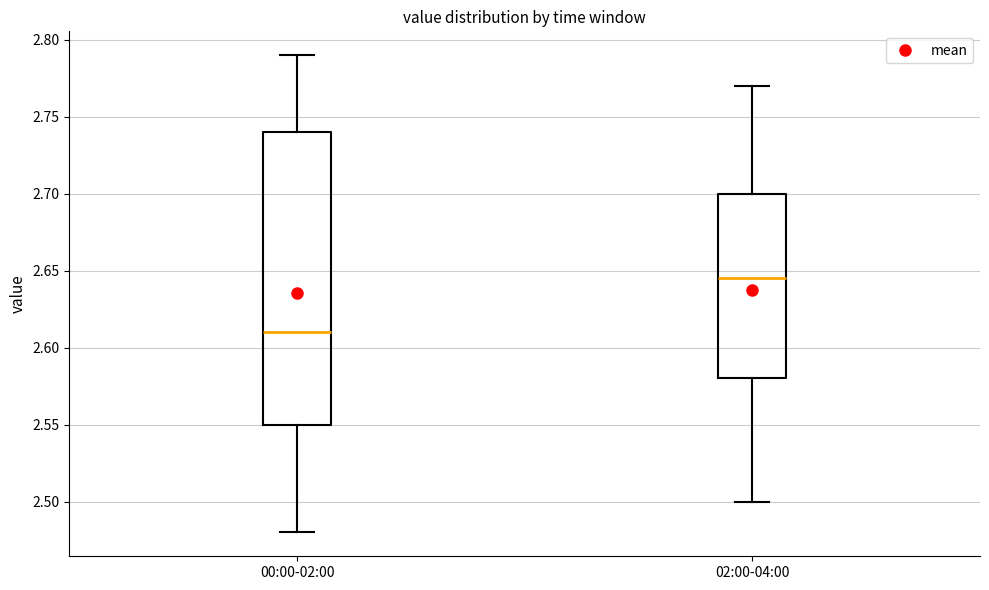

Reading left to right, read every box against the y-axis: the position of its median line, the range the box covers, and the ends of its whiskers. The values are not printed on the chart, so give them approximately, as read against the axis.

00:00-02:00: median 2.610, box 2.550 to 2.740, whiskers 2.480 to 2.790
02:00-04:00: median 2.645, box 2.580 to 2.700, whiskers 2.500 to 2.770